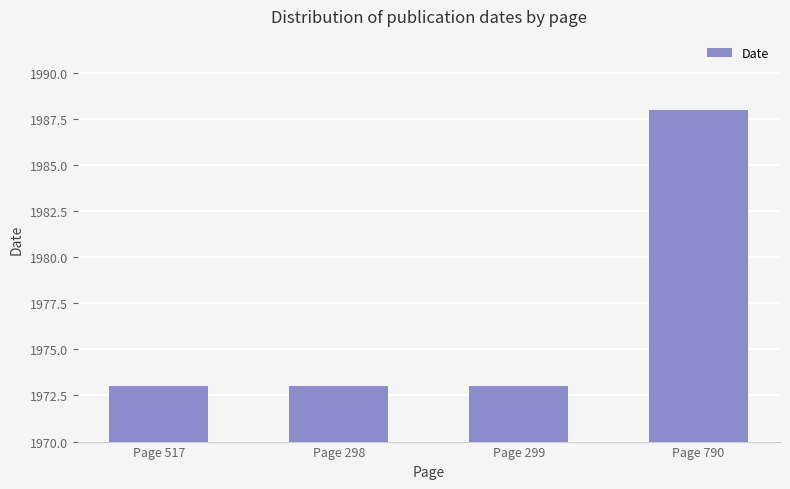

Which category has the highest value across all series?

Page 790